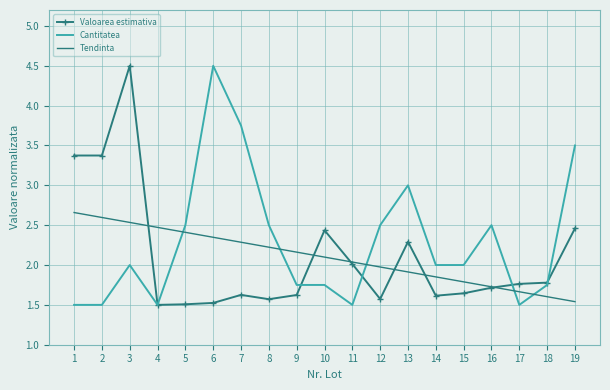

Count the number of categories in the chart.

19